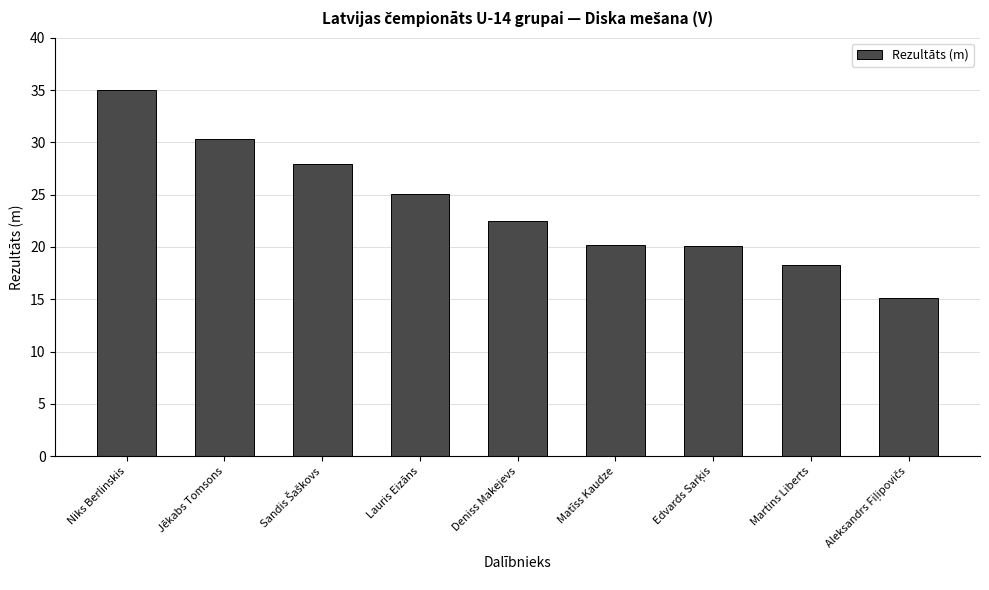

What is the value of the 7th bar from the left?

20.1